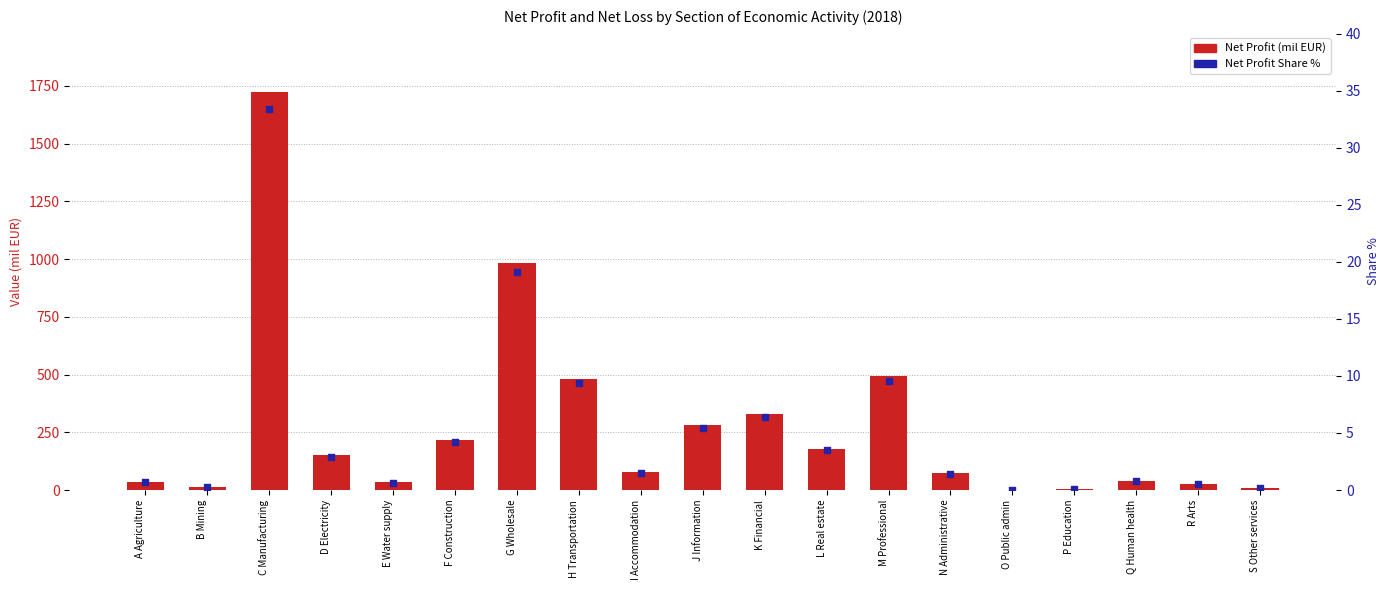

At which category is the sum across all series the highest?

C Manufacturing